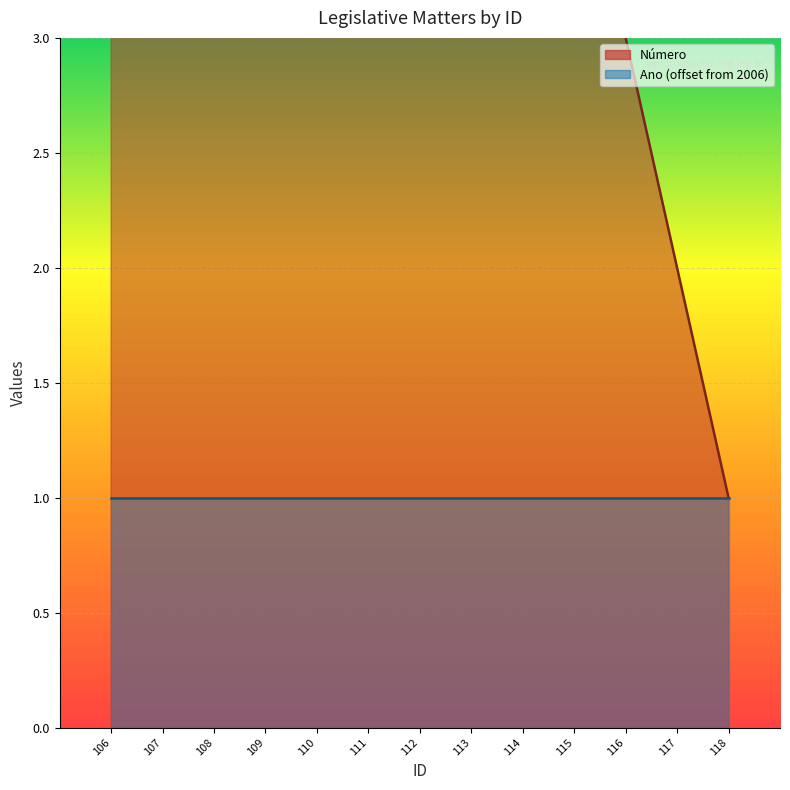

The value at 113 is 11. True or false?

False